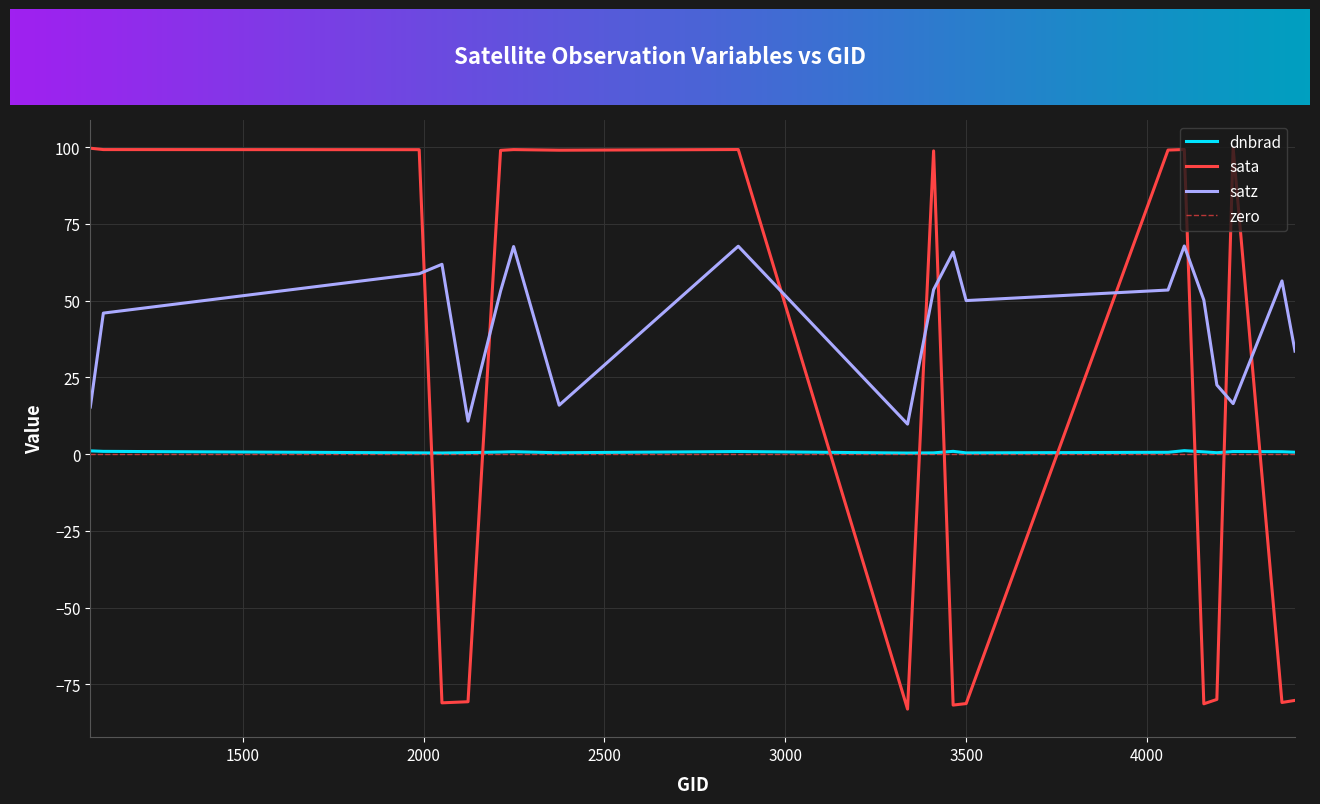

True or false: satz and dnbrad intersect in this chart.

False